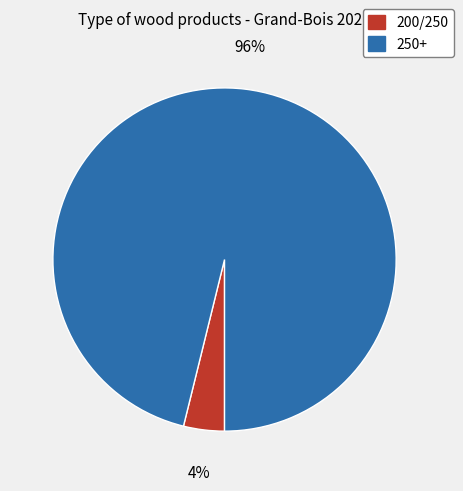

Count the number of slices in the pie.

2